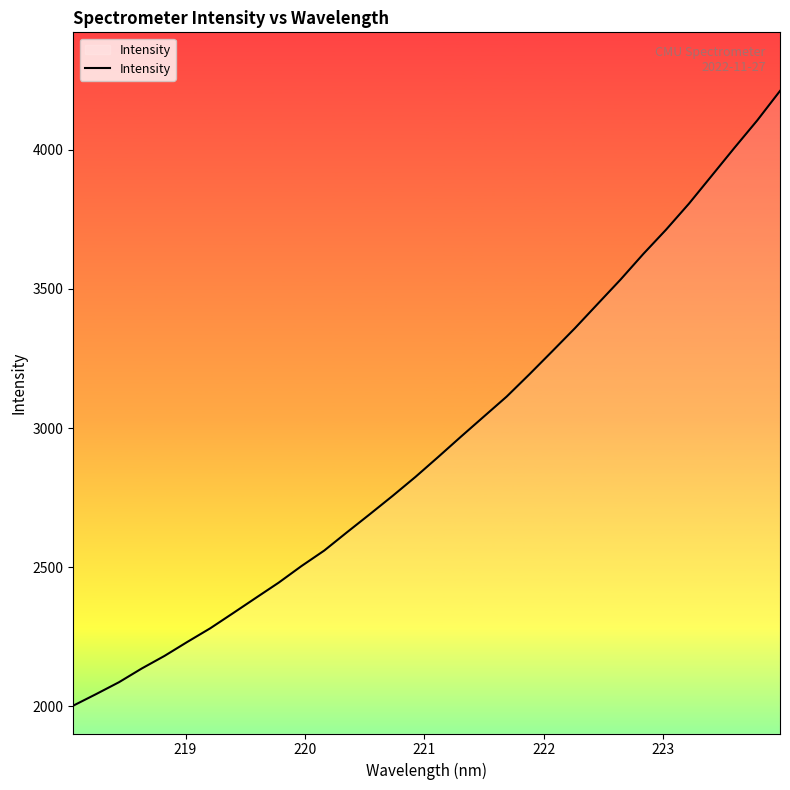

Is this an area chart (filled region under the line)?

No